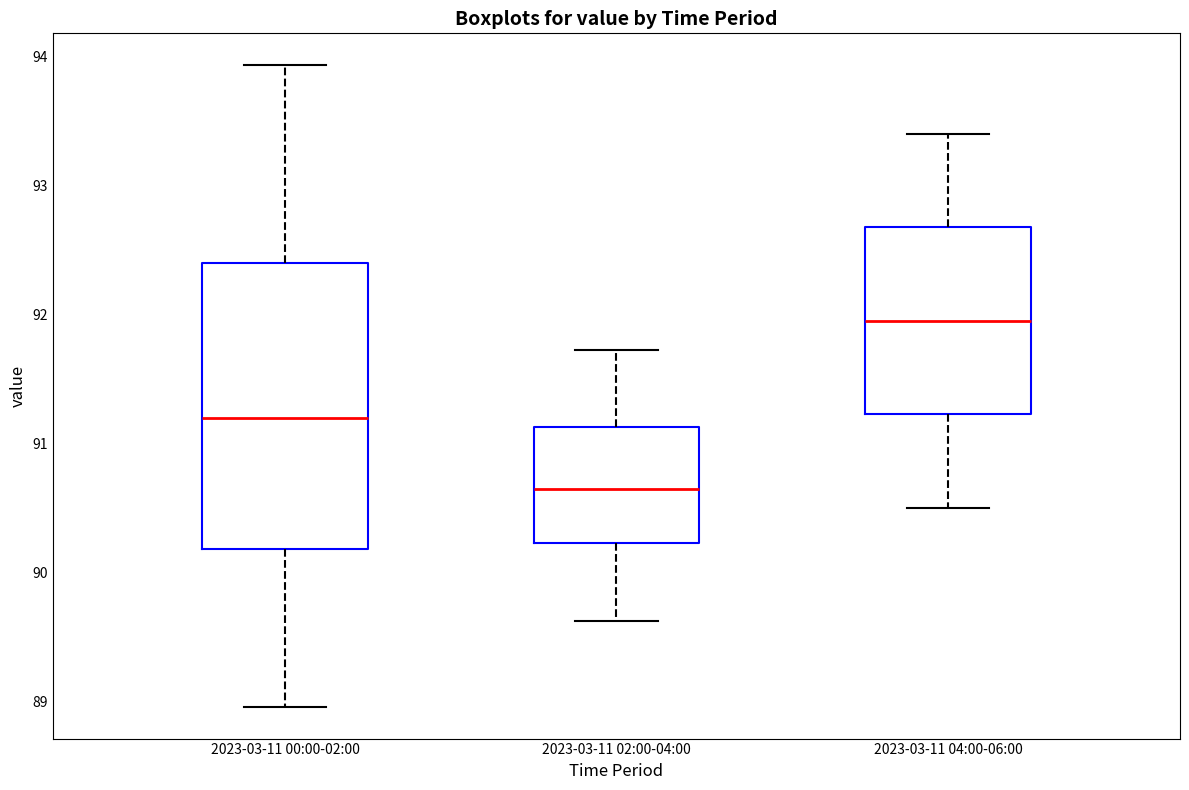

Where does the median line of the box for 2023-03-11 04:00-06:00 sit on the y-axis? The values are not printed on the chart, so give them approximately, as read against the axis.

92.0